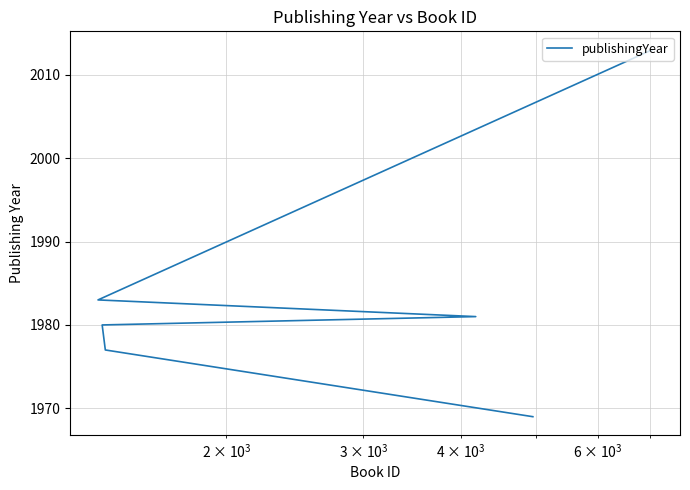

What is the maximum value shown in the chart?

2013